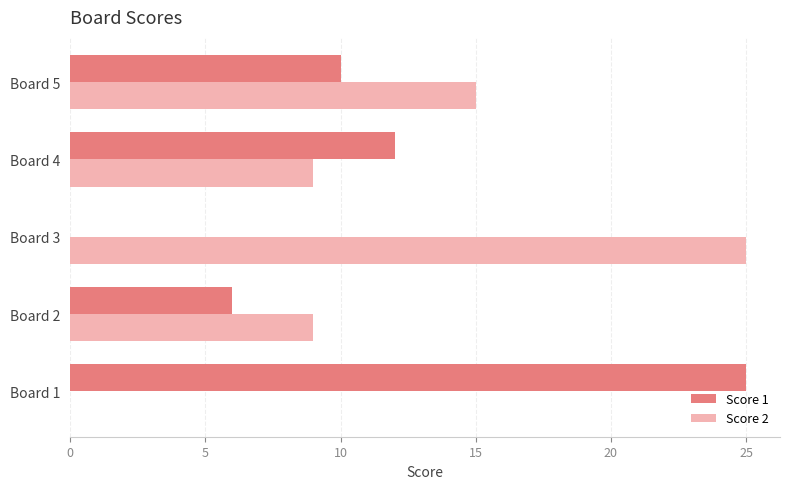

What is the greatest value displayed?

25